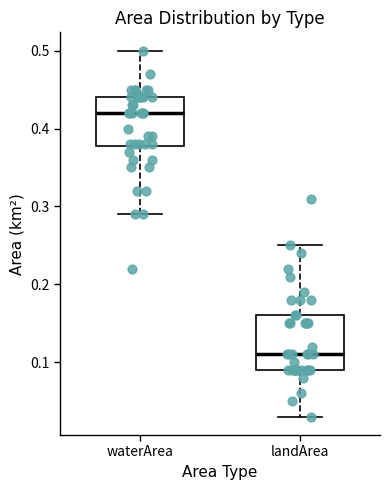

Reading left to right, transcribe this box plot: for each box, give where its median line is, the range the box spans, and where its two whiskers end, as read against the y-axis. The values are not printed on the chart, so give them approximately, as read against the axis.

waterArea: median 0.42, box 0.38 to 0.44, whiskers 0.29 to 0.50
landArea: median 0.11, box 0.09 to 0.16, whiskers 0.03 to 0.25